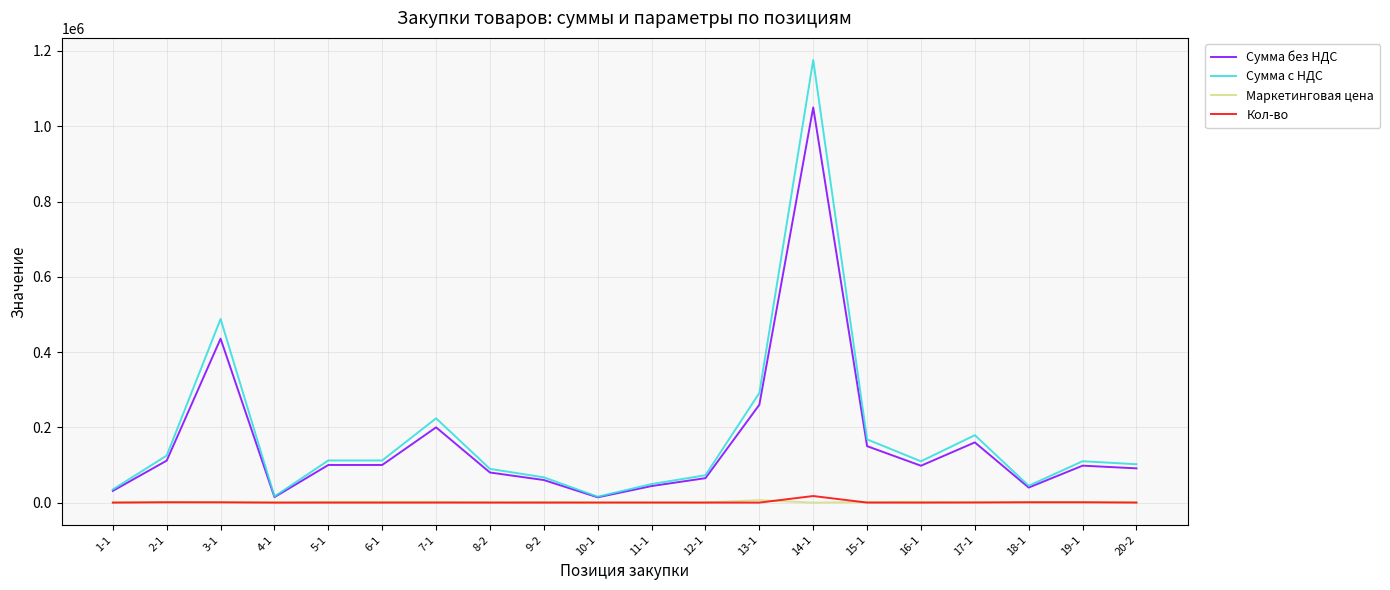

At which label does Сумма с НДС first exceed 109995?

2-1